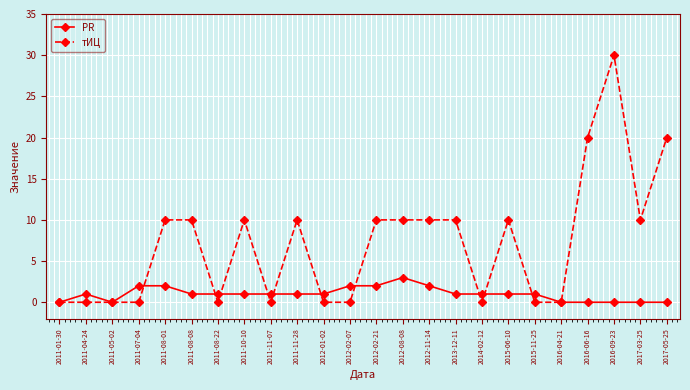

What is the total value across all series at 2016-09-23?

30